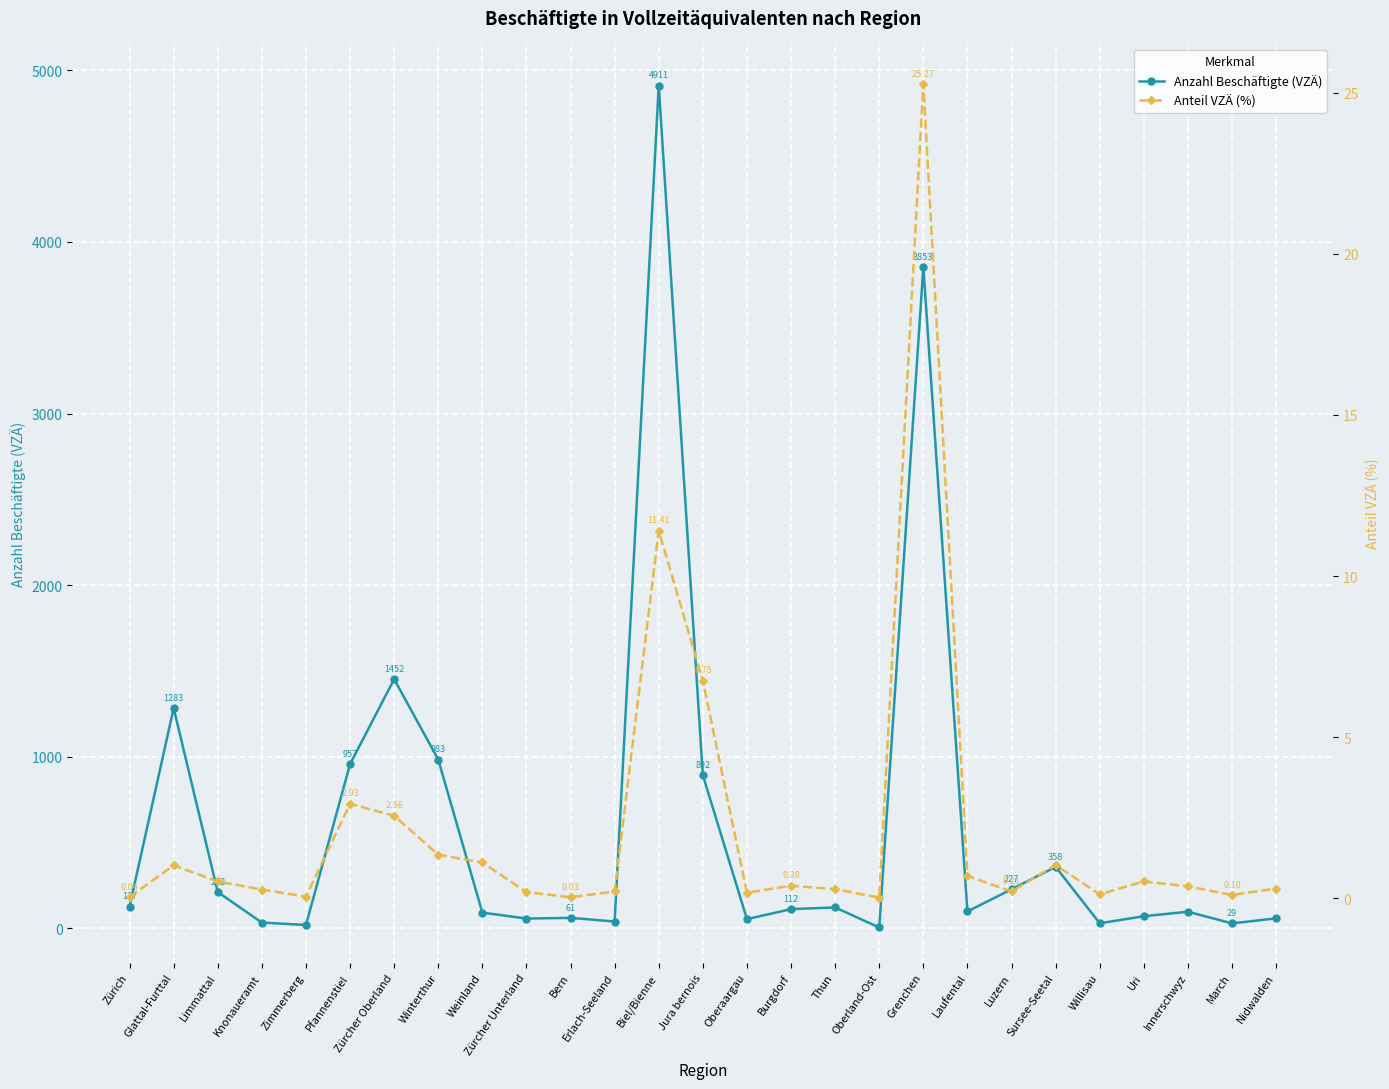

The value of Anteil VZÄ (%) at Nidwalden is 0.4. True or false?

False